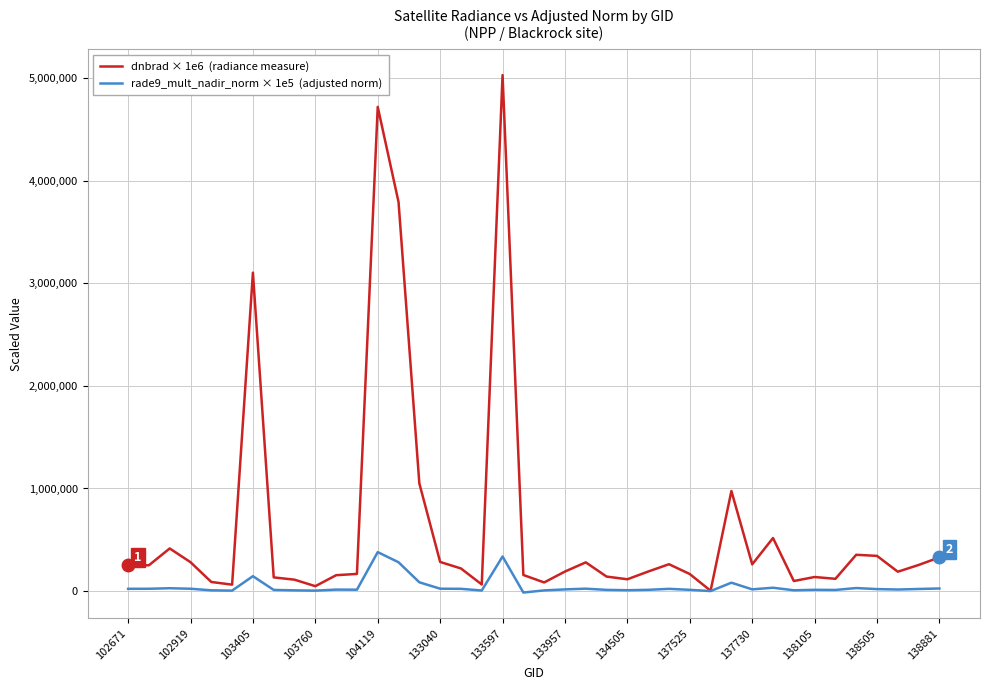

What is the greatest value displayed?

5029620.6